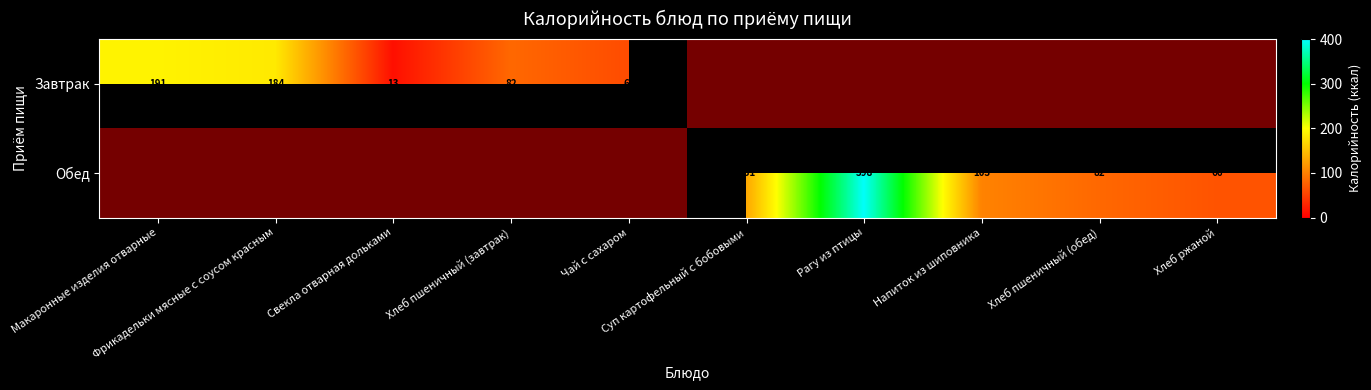

Count the number of categories in the chart.

10